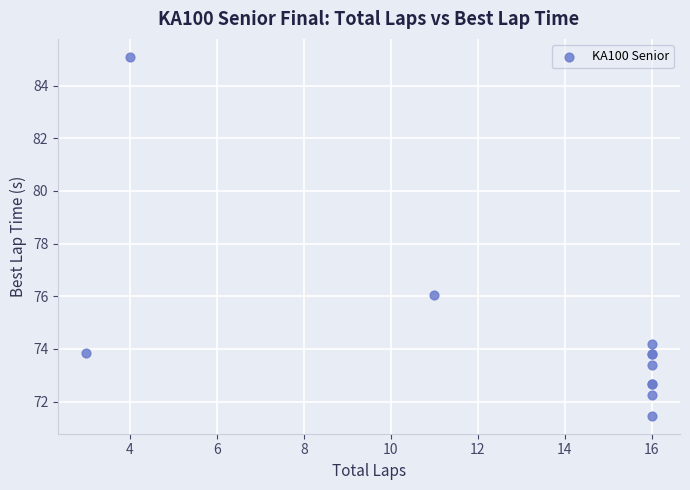

What Y value in the scatter plot is closest to 78?

76.0